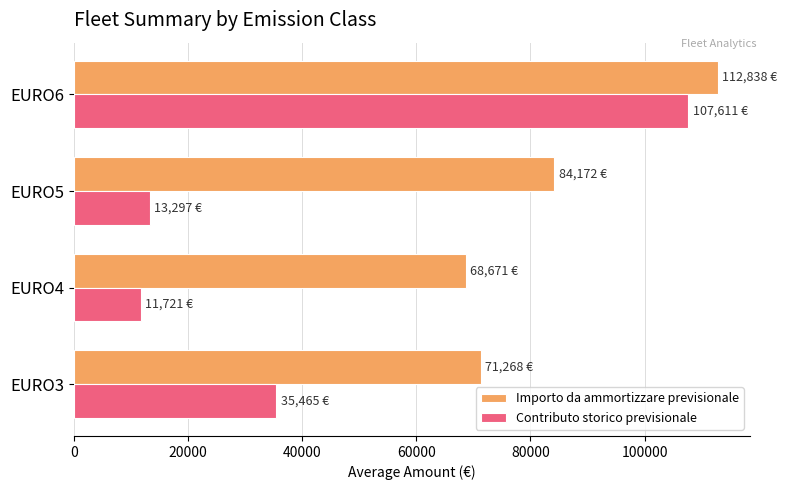

At which category is the sum across all series the highest?

EURO6